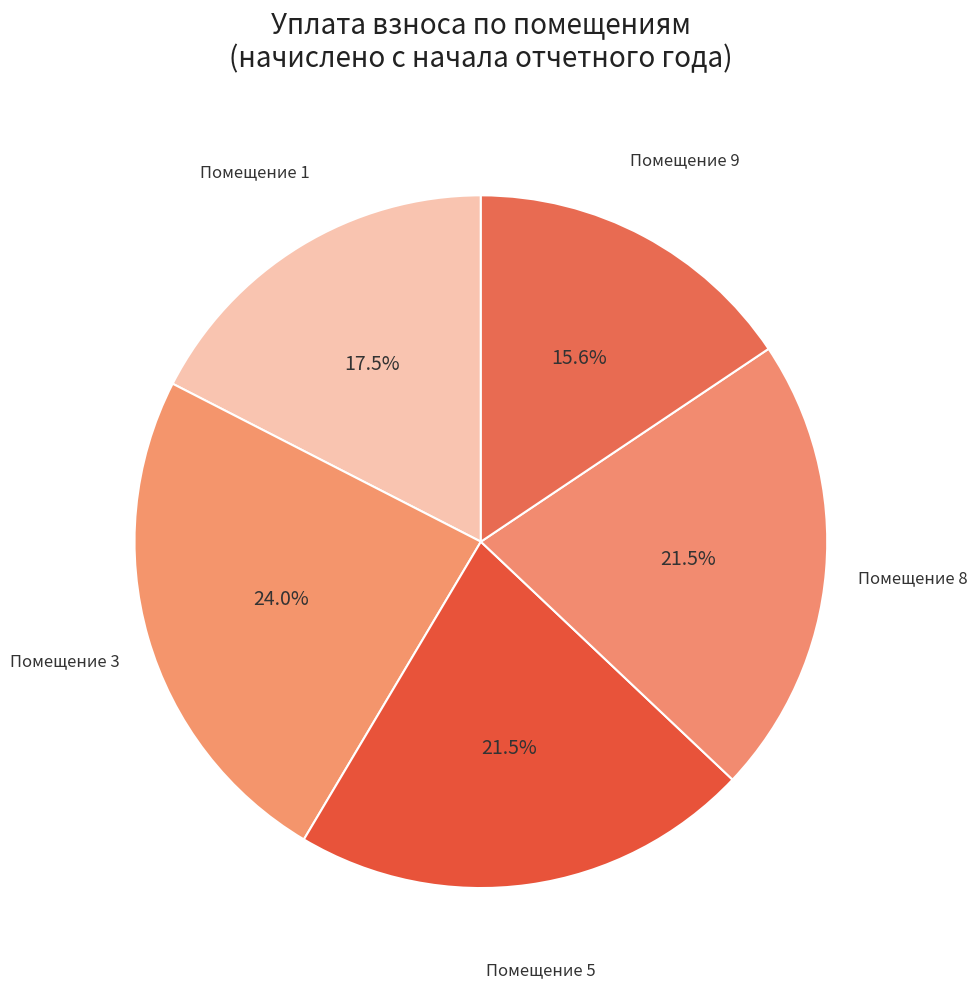

Does Помещение 8 represent more than half of the total?

No